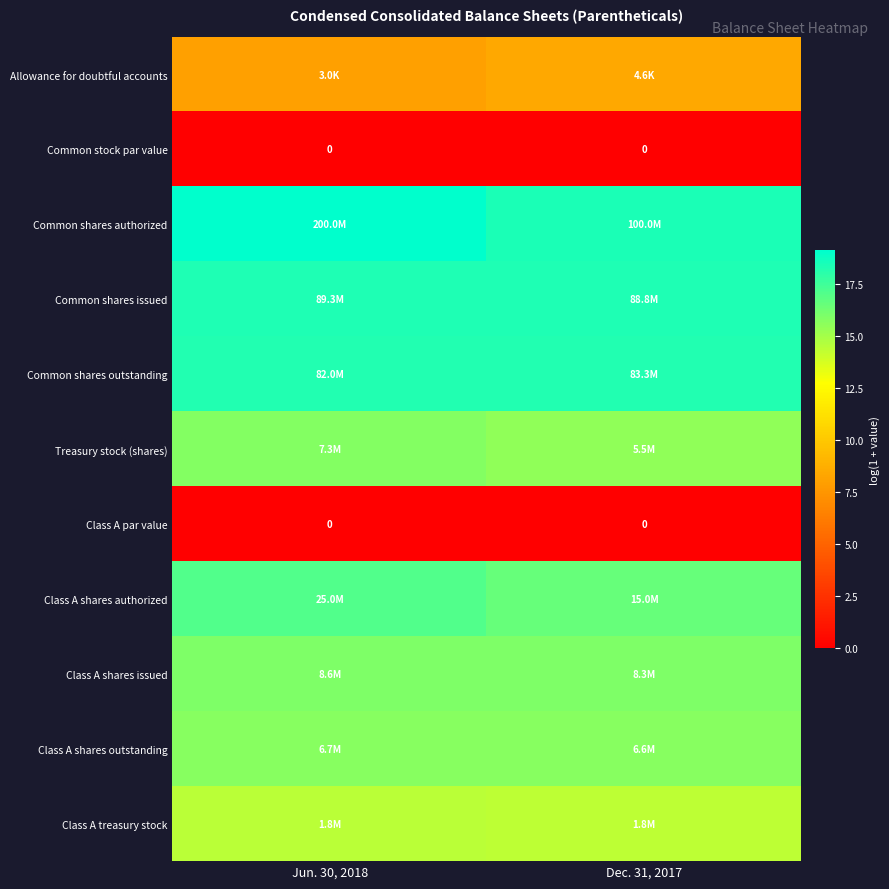

Between Dec. 31, 2017 and Jun. 30, 2018, which is larger?

Dec. 31, 2017